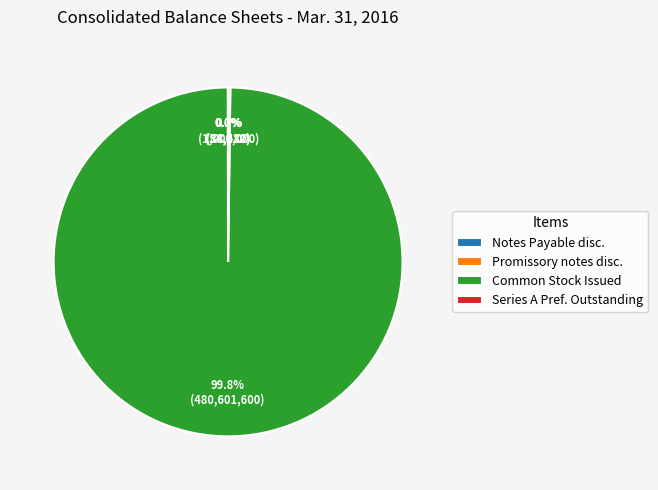

What is the largest slice in the pie chart?

Common Stock Issued